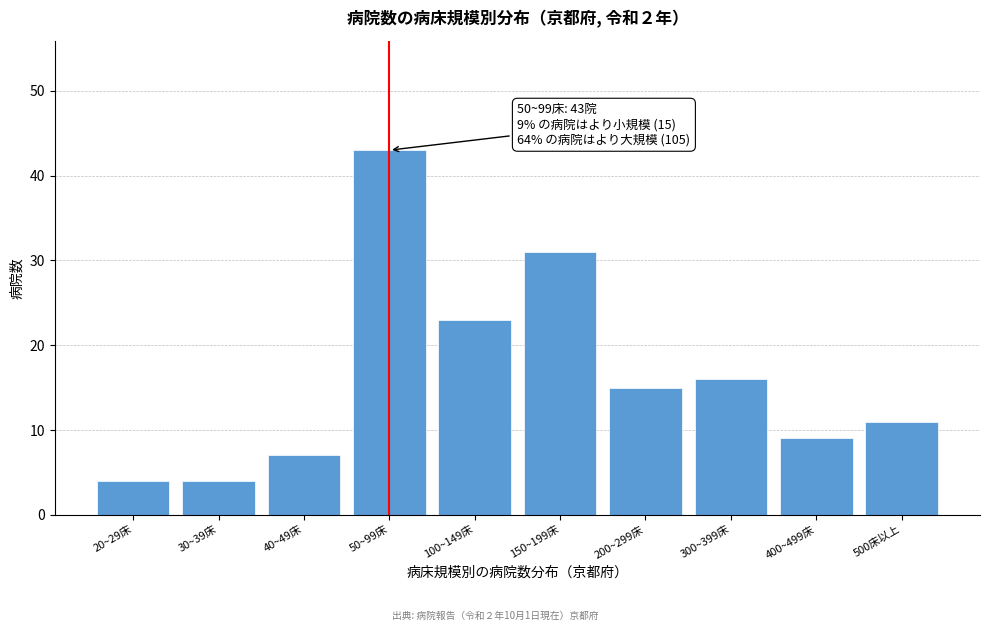

Reading left to right, list all the values displayed in this chart.

4	4	7	43	23	31	15	16	9	11